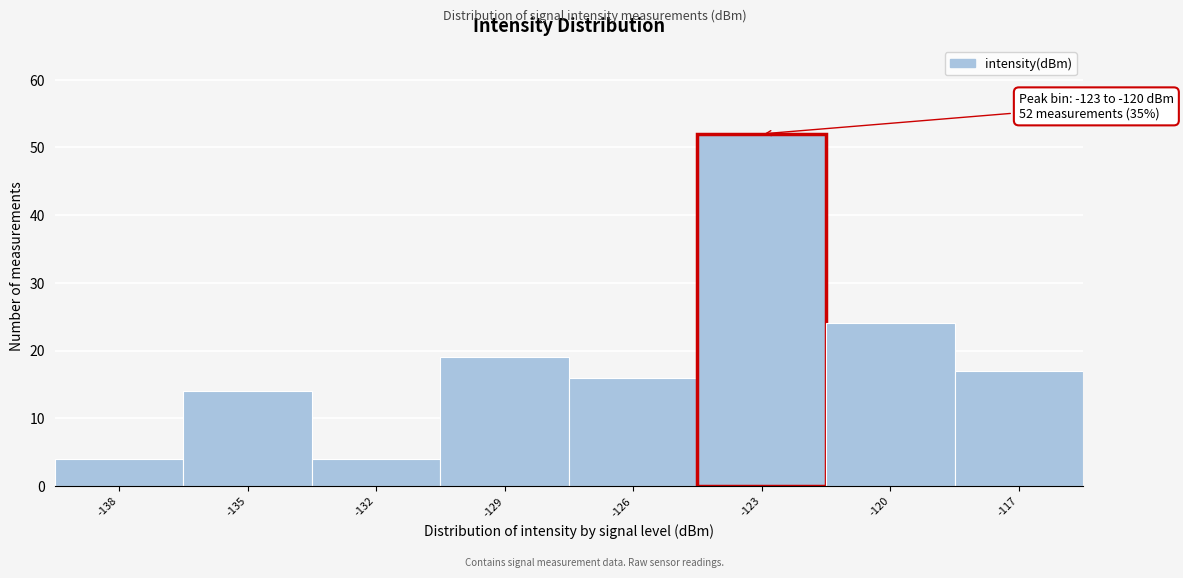

Reading right to left, what are all the values shown in this chart?

17	24	52	16	19	4	14	4